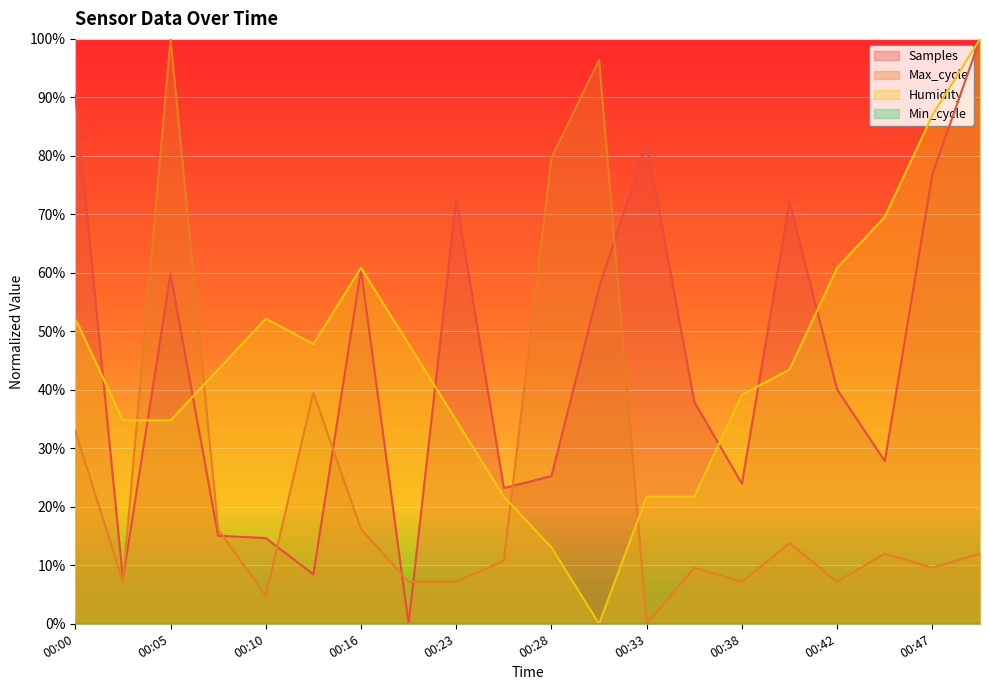

What is the sum of all Max_cycle values?

4.9